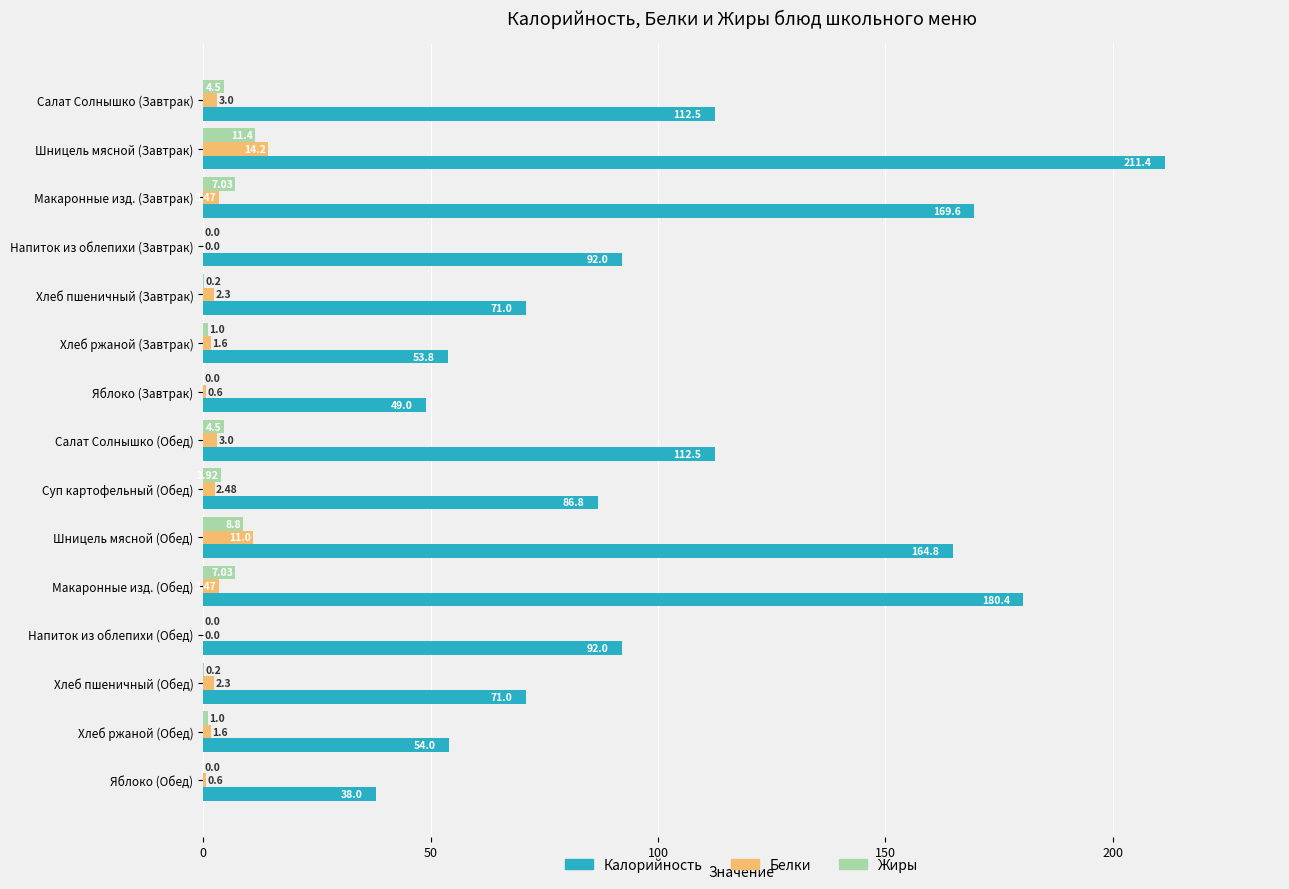

What is the sum of all Калорийность values?

1558.7